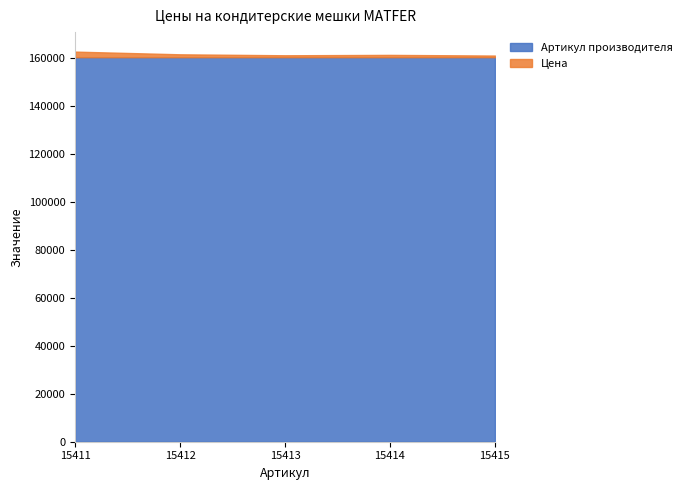

Rank the series by their average value, from lowest to highest.

Цена, Артикул производителя